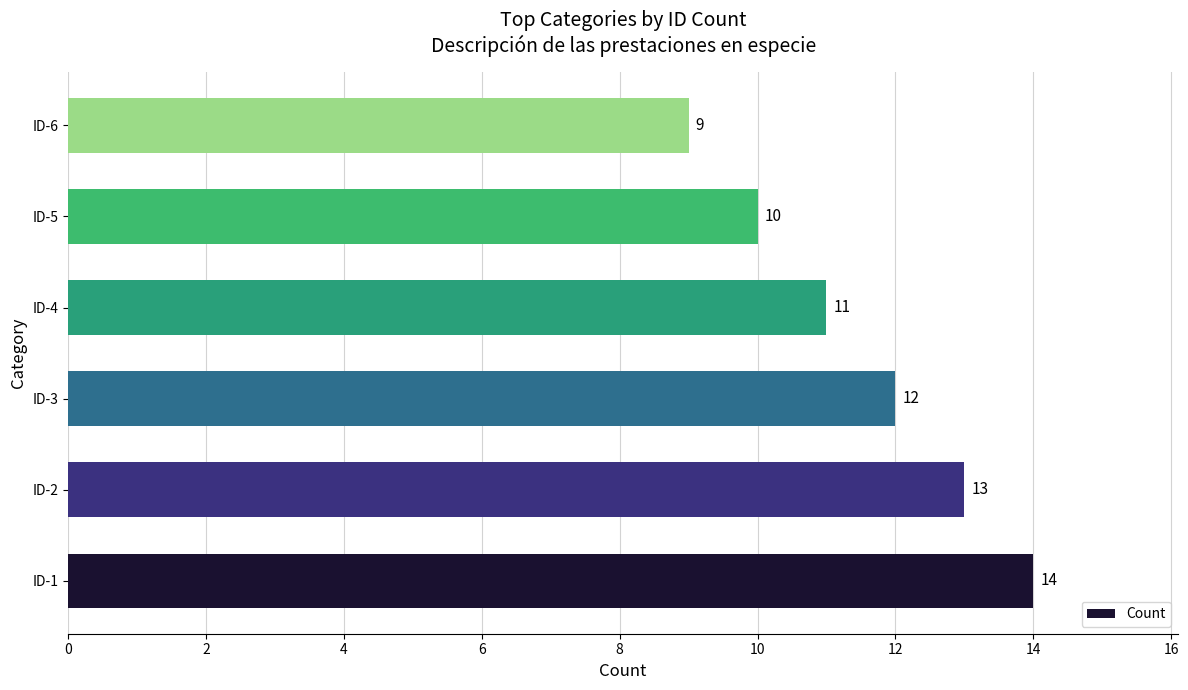

How many data points are less than 12?

3